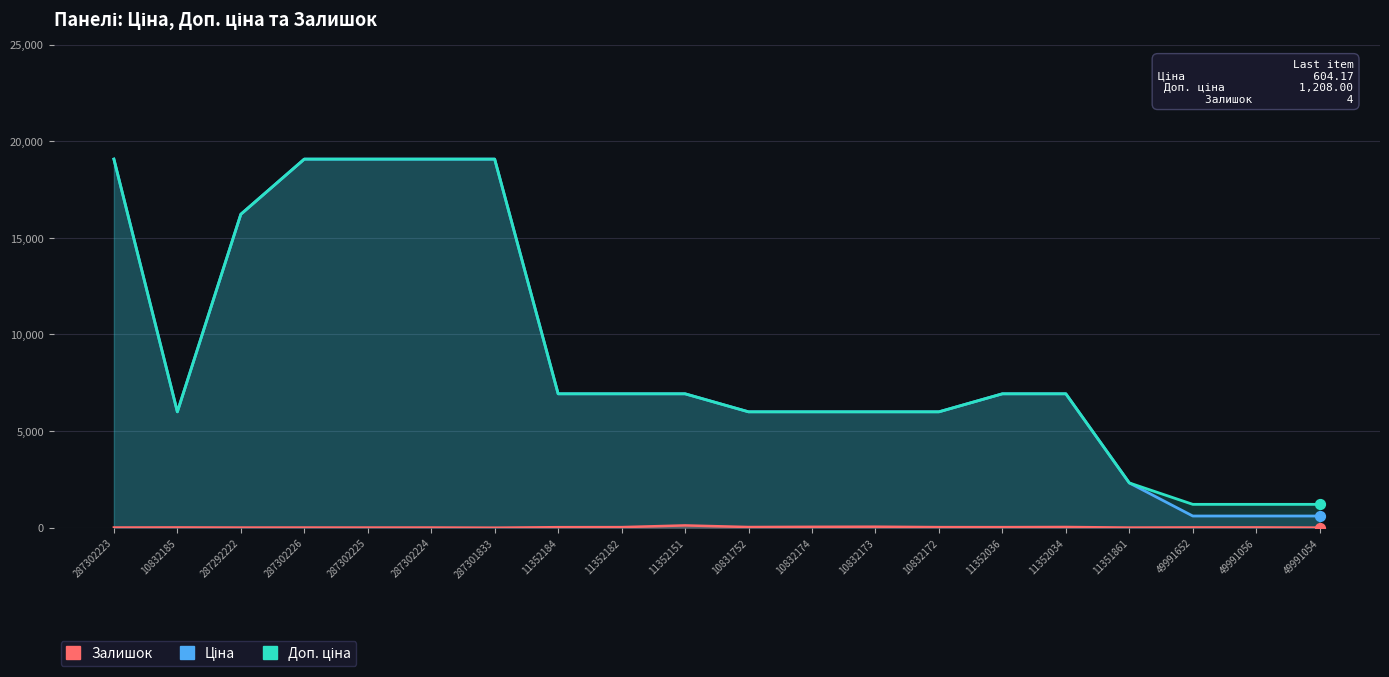

What are all the series names shown in the legend?

Ціна, Доп. ціна, Залишок